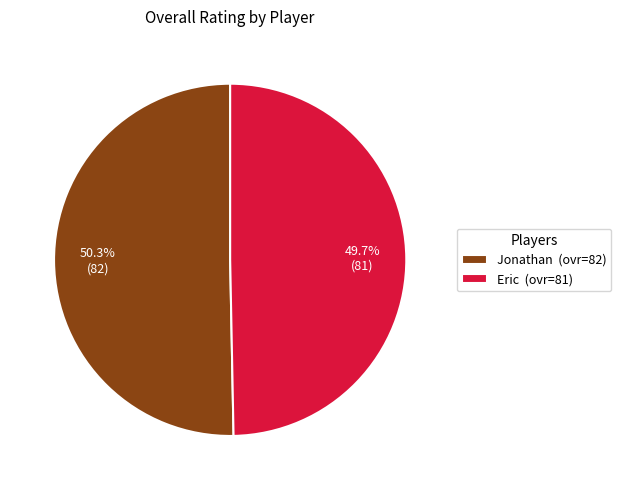

Does Jonathan account for over 50% of the chart?

Yes